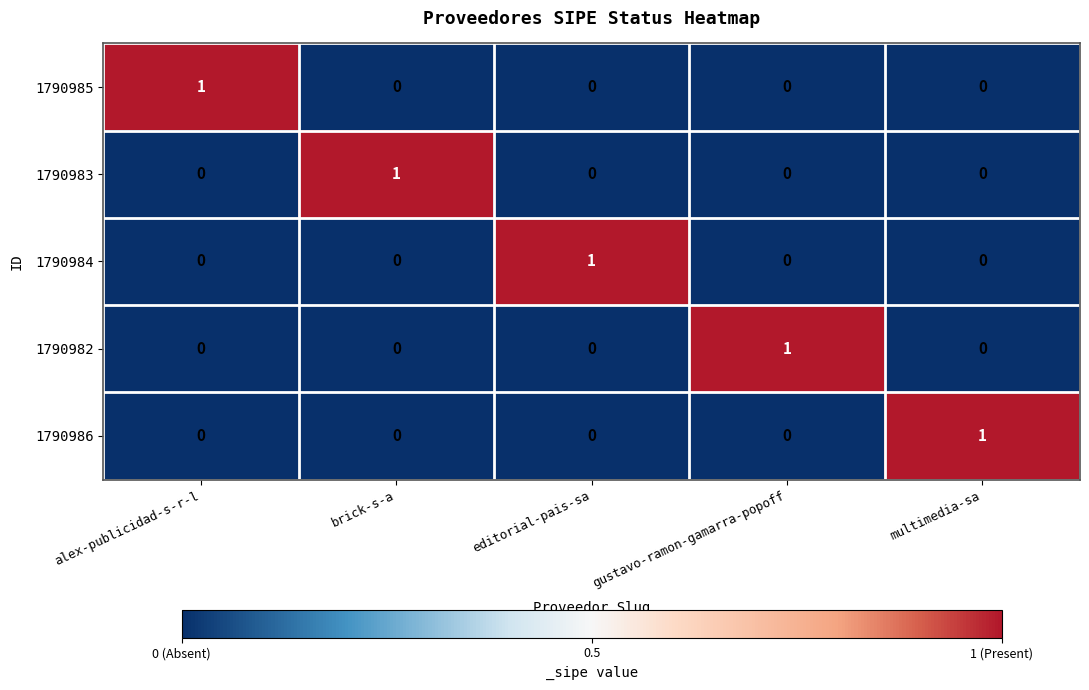

At how many categories does at least one series exceed 0?

5